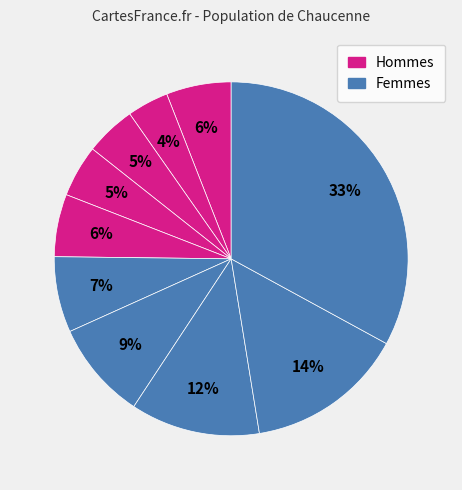

Is there a majority slice in this chart?

No